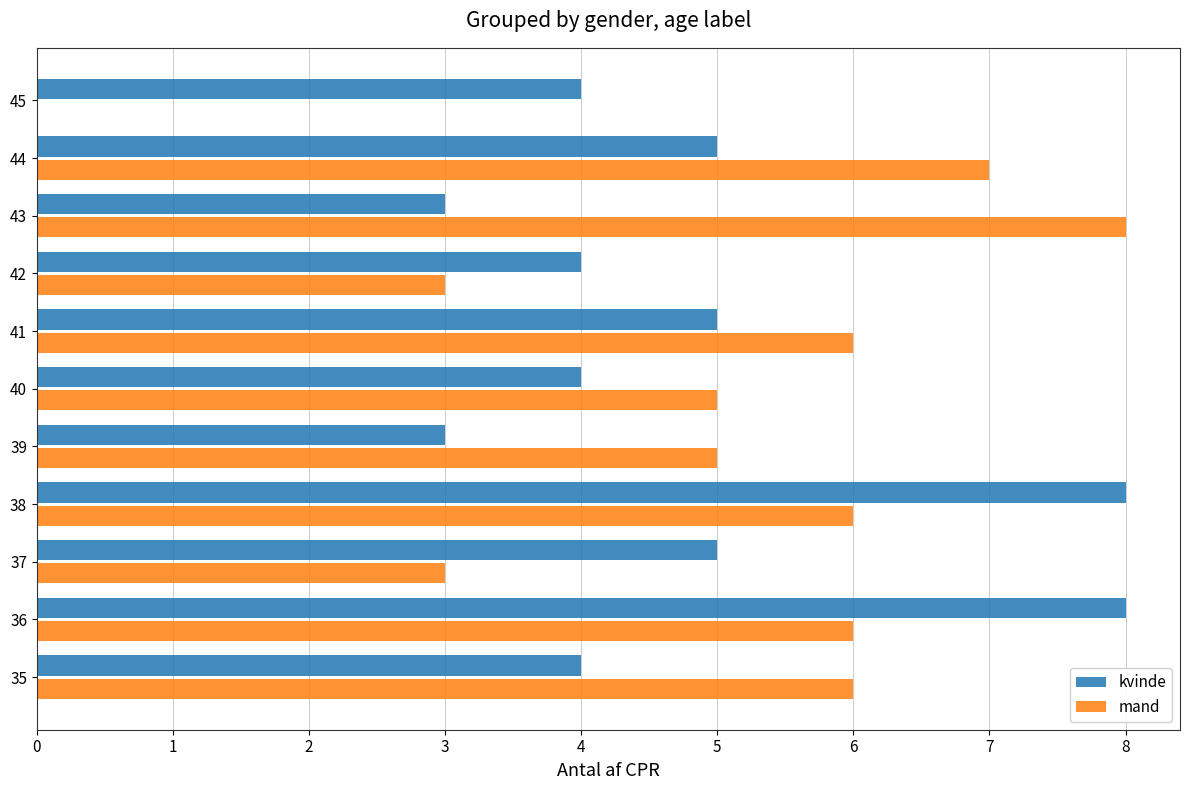

Which series has the widest spread of values?

mand